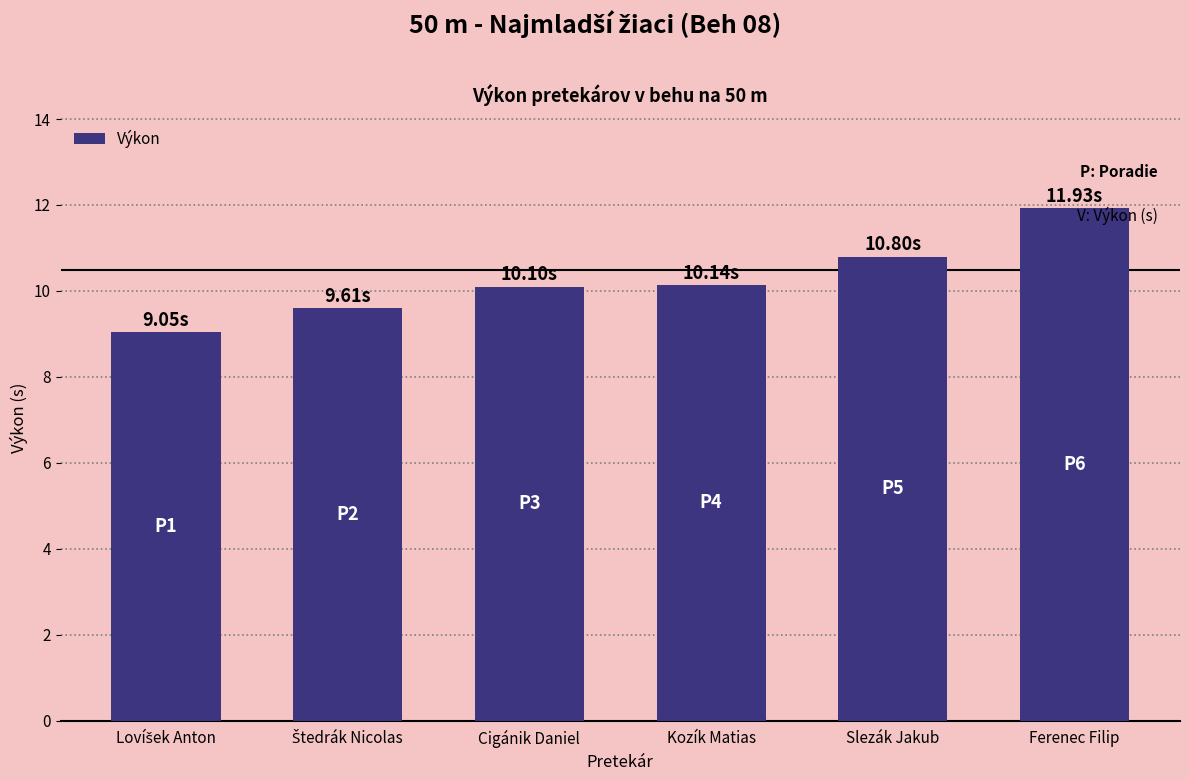

What is the label of the 3rd bar from the left?

Cigánik Daniel